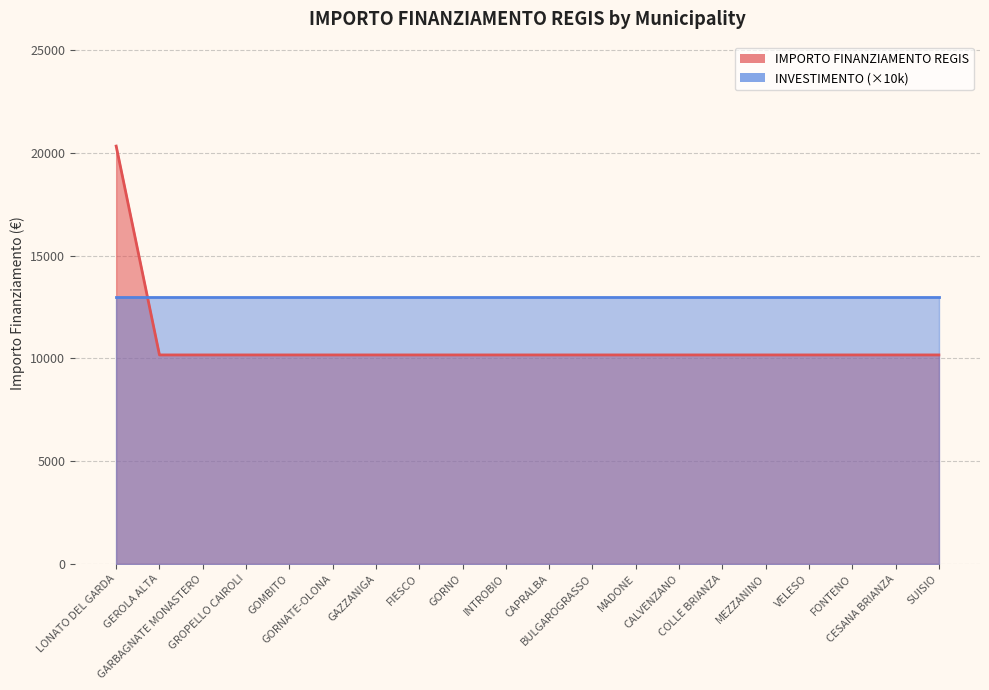

Count the number of values greater than 10172.

1